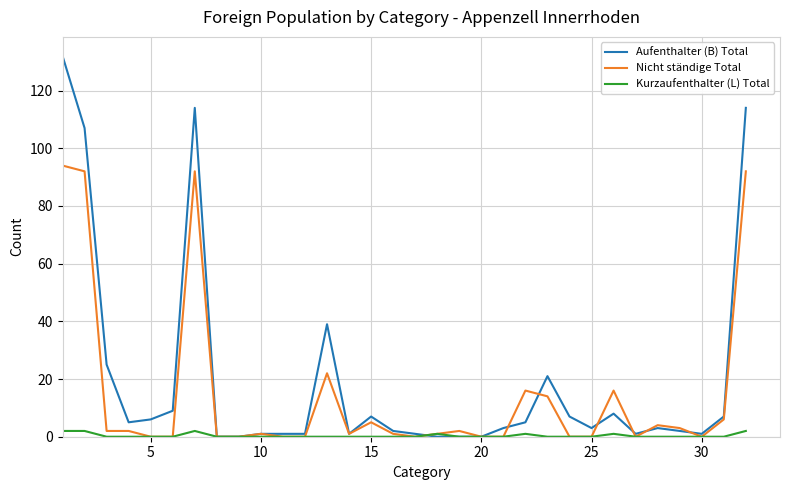

Rank the series by their average value, from highest to lowest.

Aufenthalter (B) Total, Nicht ständige Total, Kurzaufenthalter (L) Total